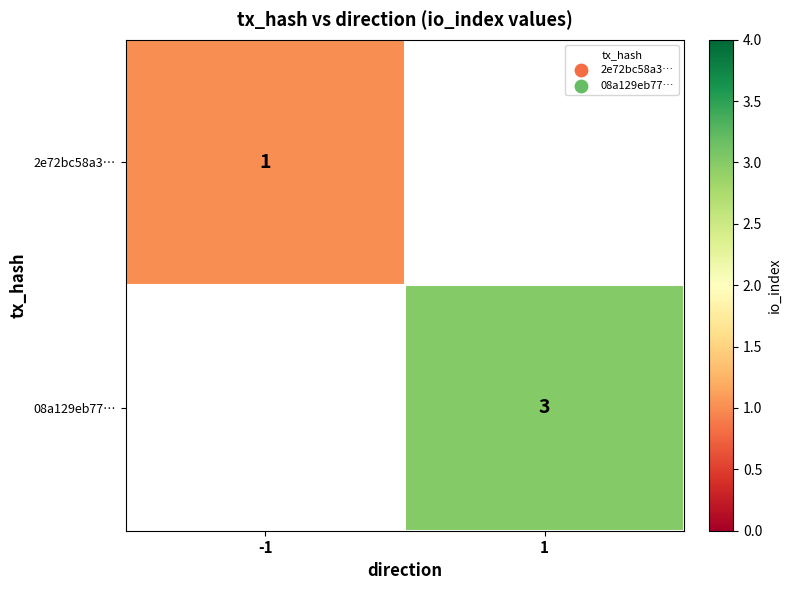

Is it true that 2e72bc58a3… equals 2 at -1?

False